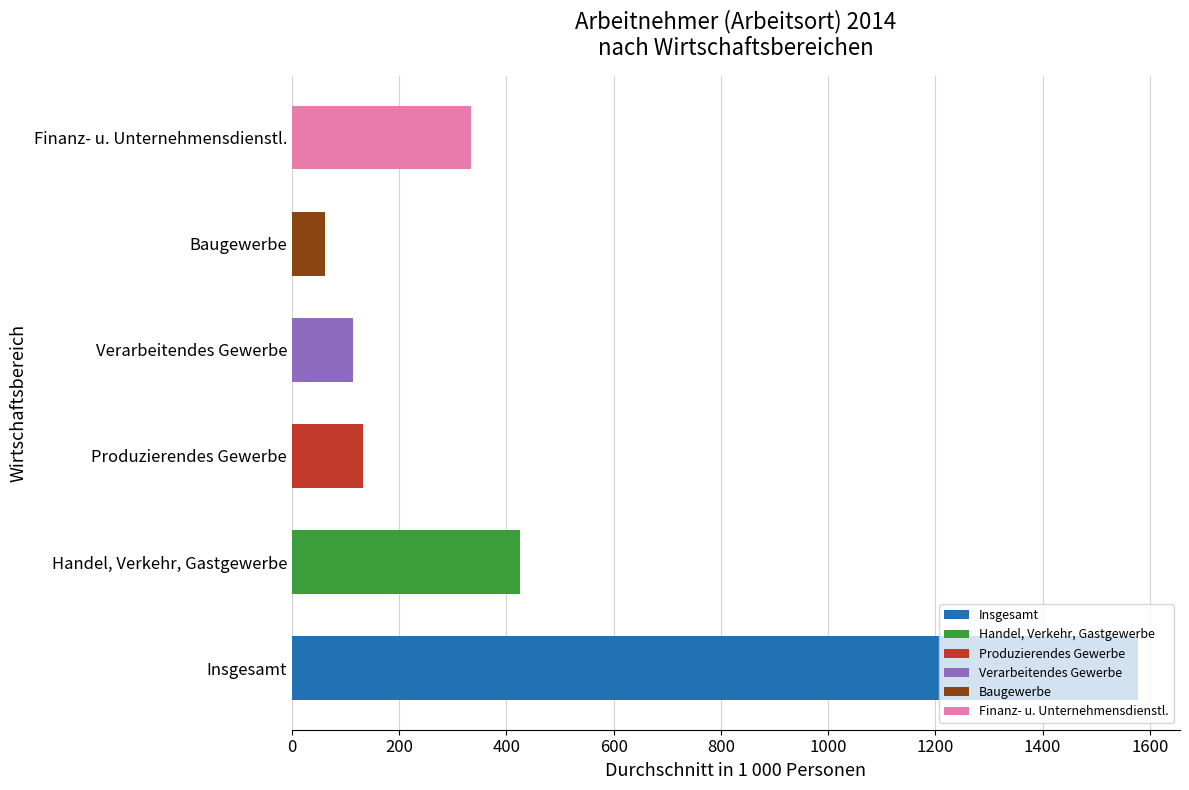

True or false: the data shows 131.9 at Produzierendes Gewerbe.

True